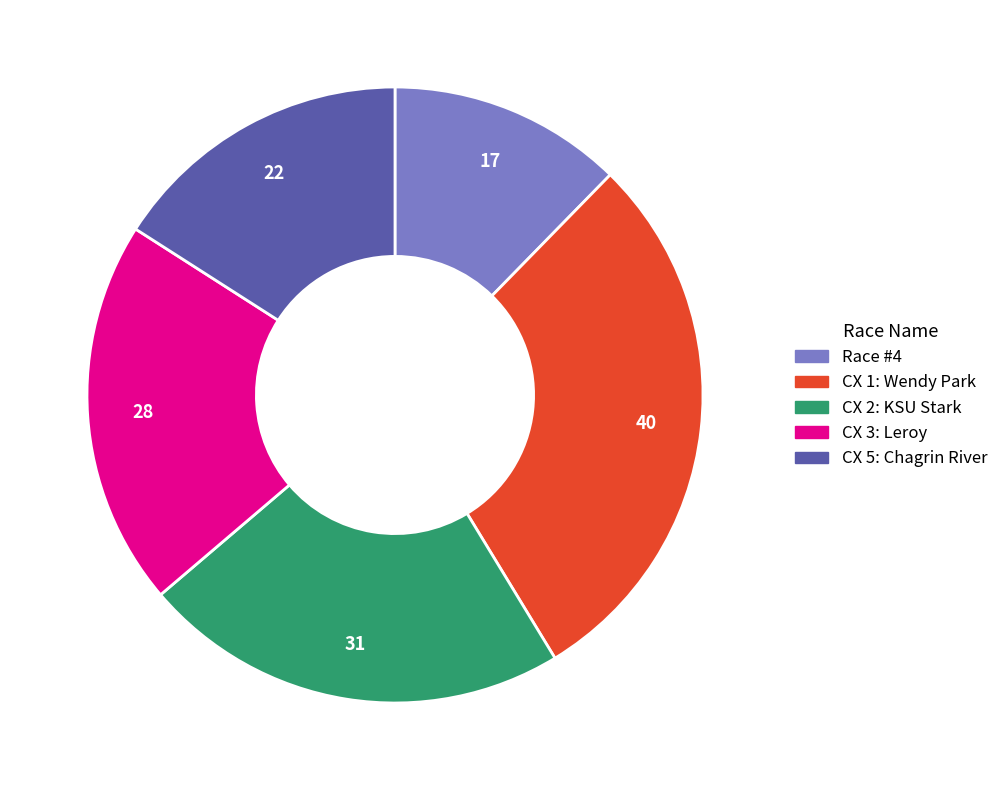

Is there a majority slice in this chart?

No